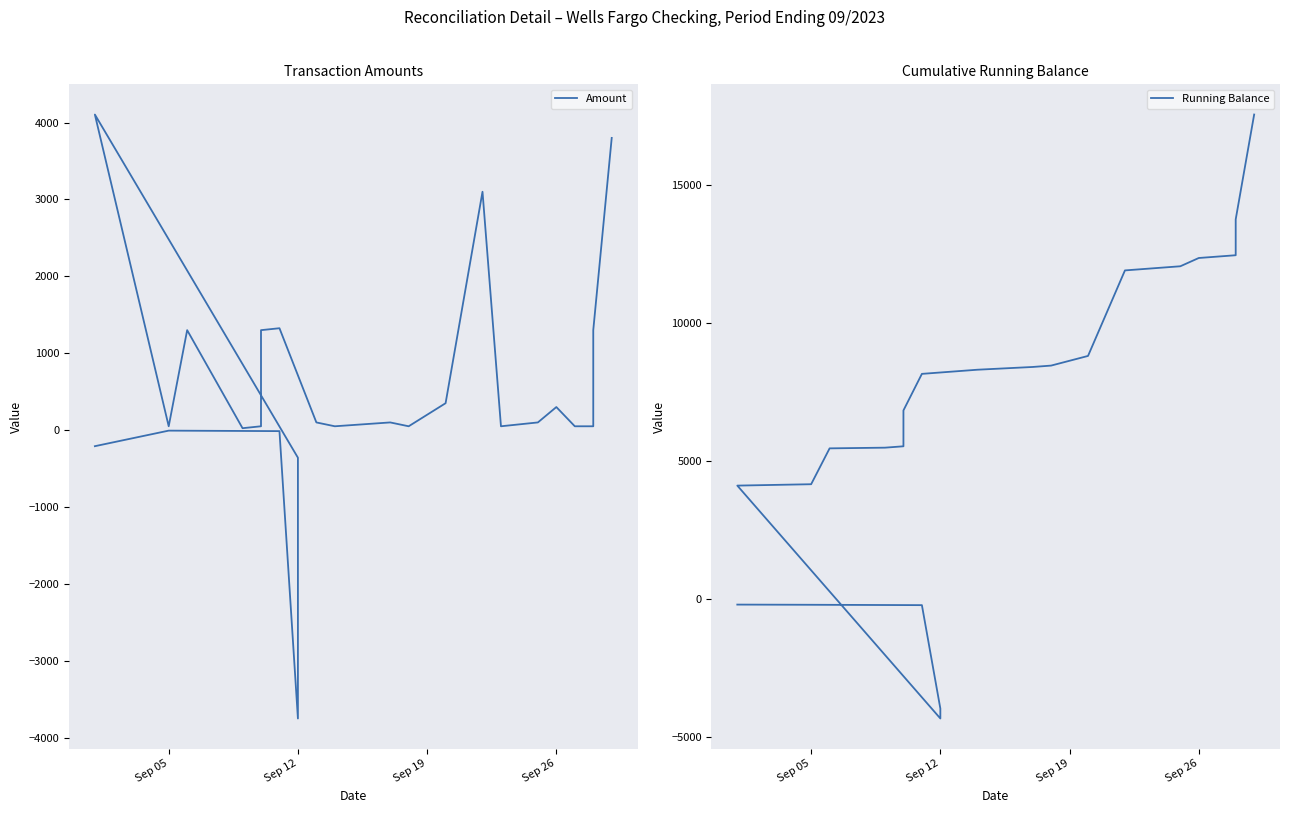

Does the chart display data point markers on the line(s)?

No